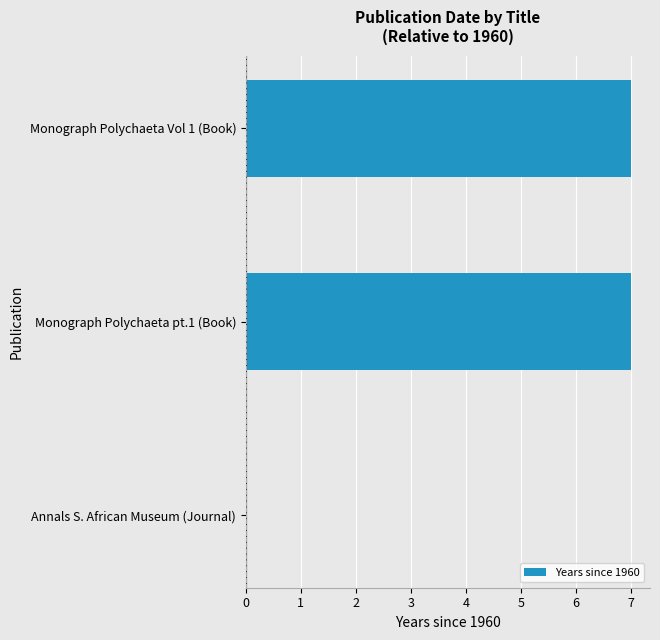

Reading bottom to top, list all the values displayed in this chart.

Annals S. African Museum (Journal)=0	Monograph Polychaeta pt.1 (Book)=7	Monograph Polychaeta Vol 1 (Book)=7